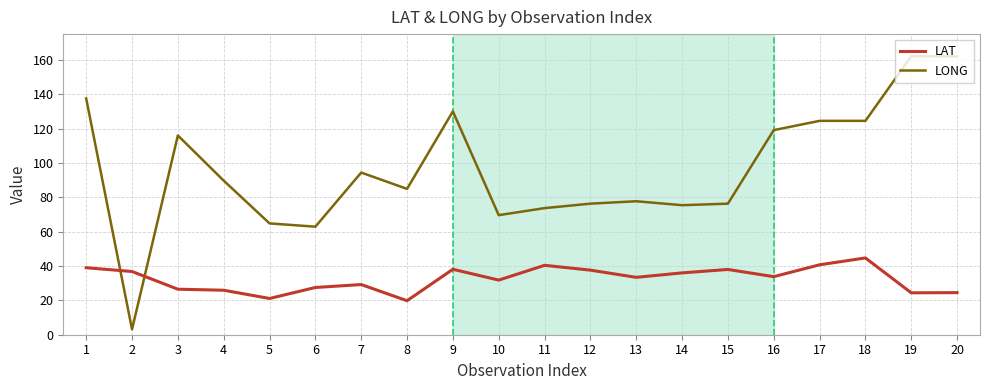

What is the total value across all series at 2?

39.9